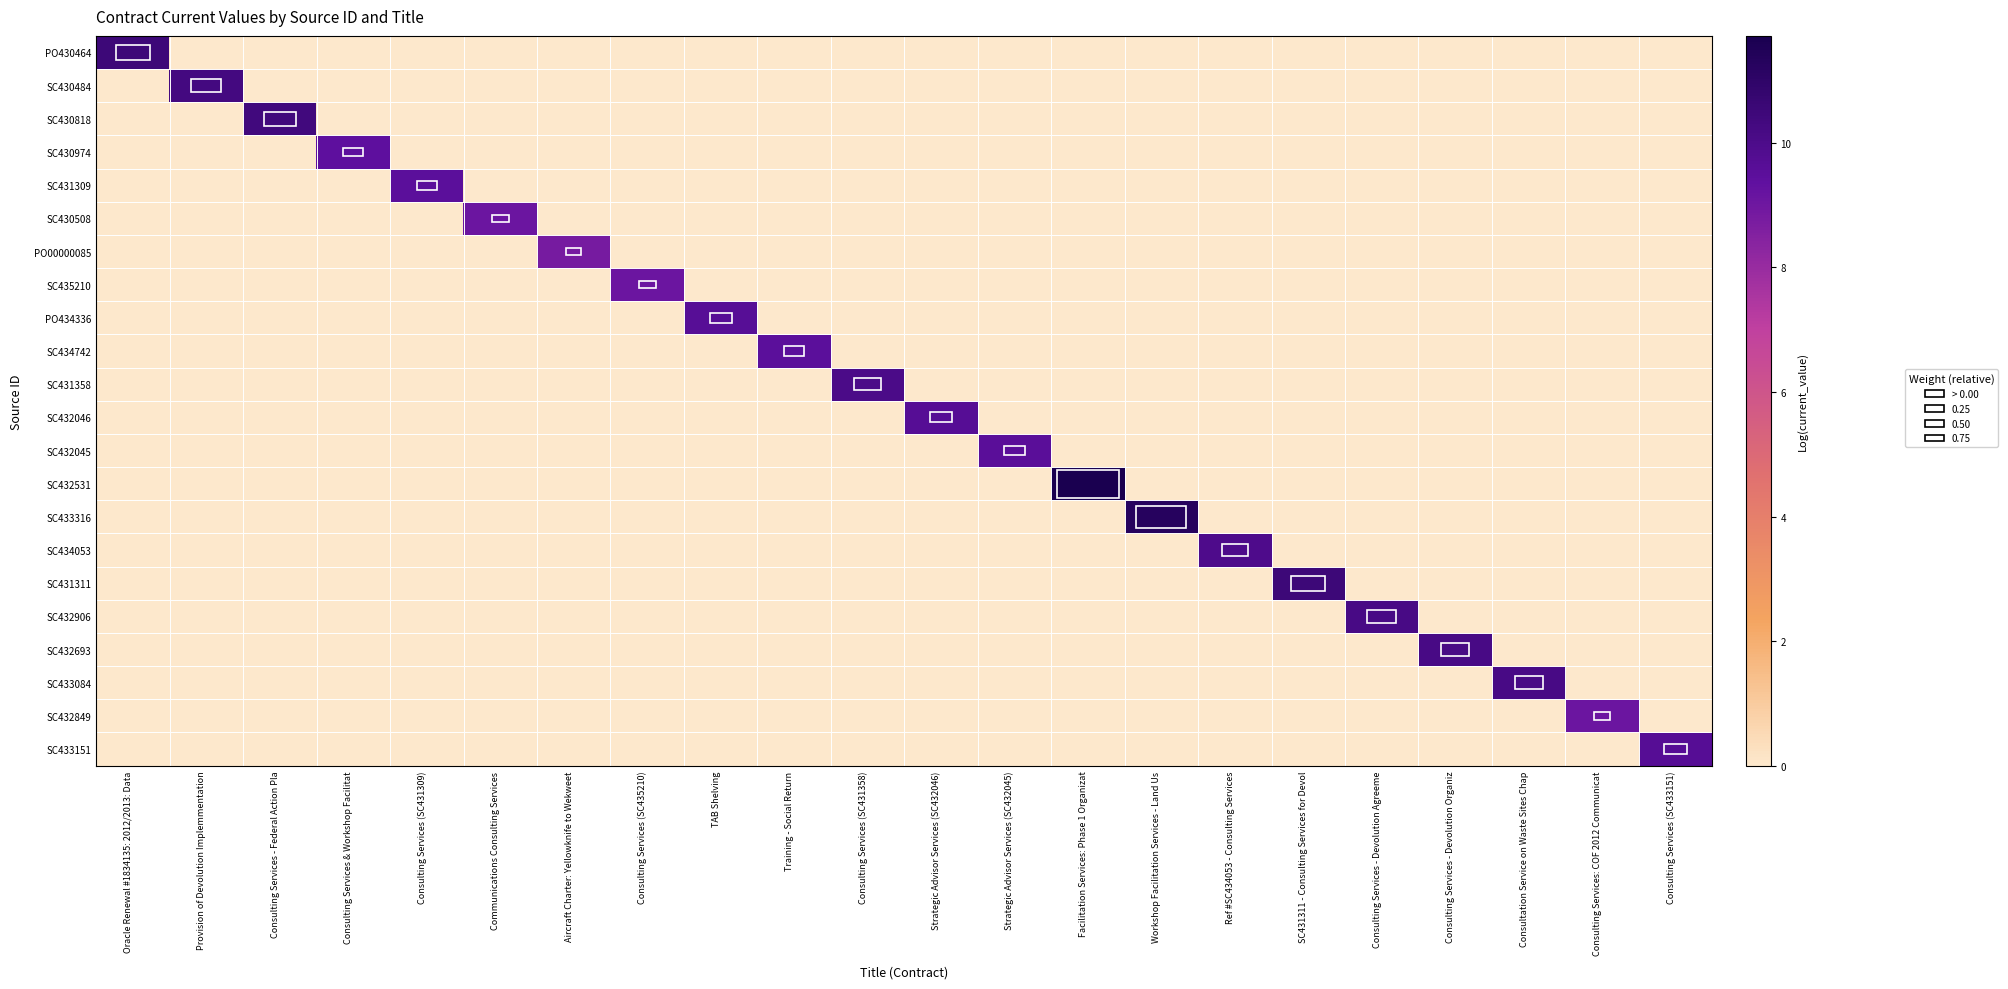

At Workshop Facilitation Services - Land Us, list the series in order from smallest to largest.

PO430464, SC430484, SC430818, SC430974, SC431309, SC430508, PO00000085, SC435210, PO434336, SC434742, SC431358, SC432046, SC432045, SC432531, SC433316, SC434053, SC431311, SC432906, SC432693, SC433084, SC432849, SC433151